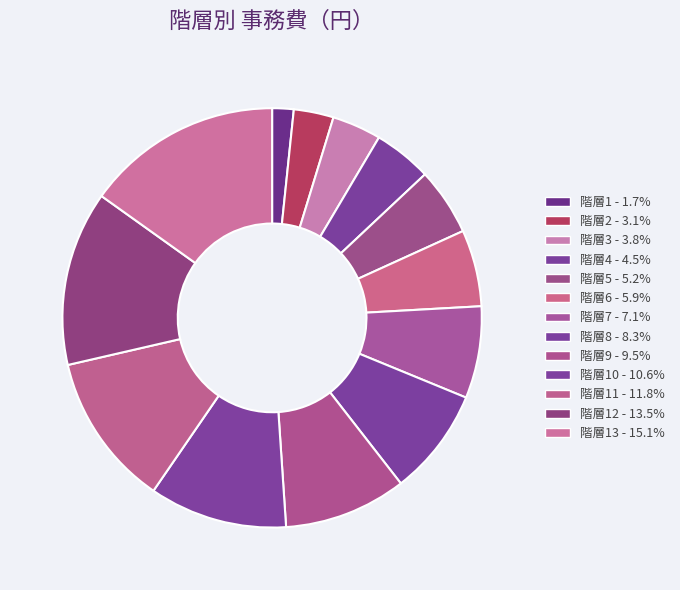

Rank the categories by value from lowest to highest.

1, 2, 3, 4, 5, 6, 7, 8, 9, 10, 11, 12, 13